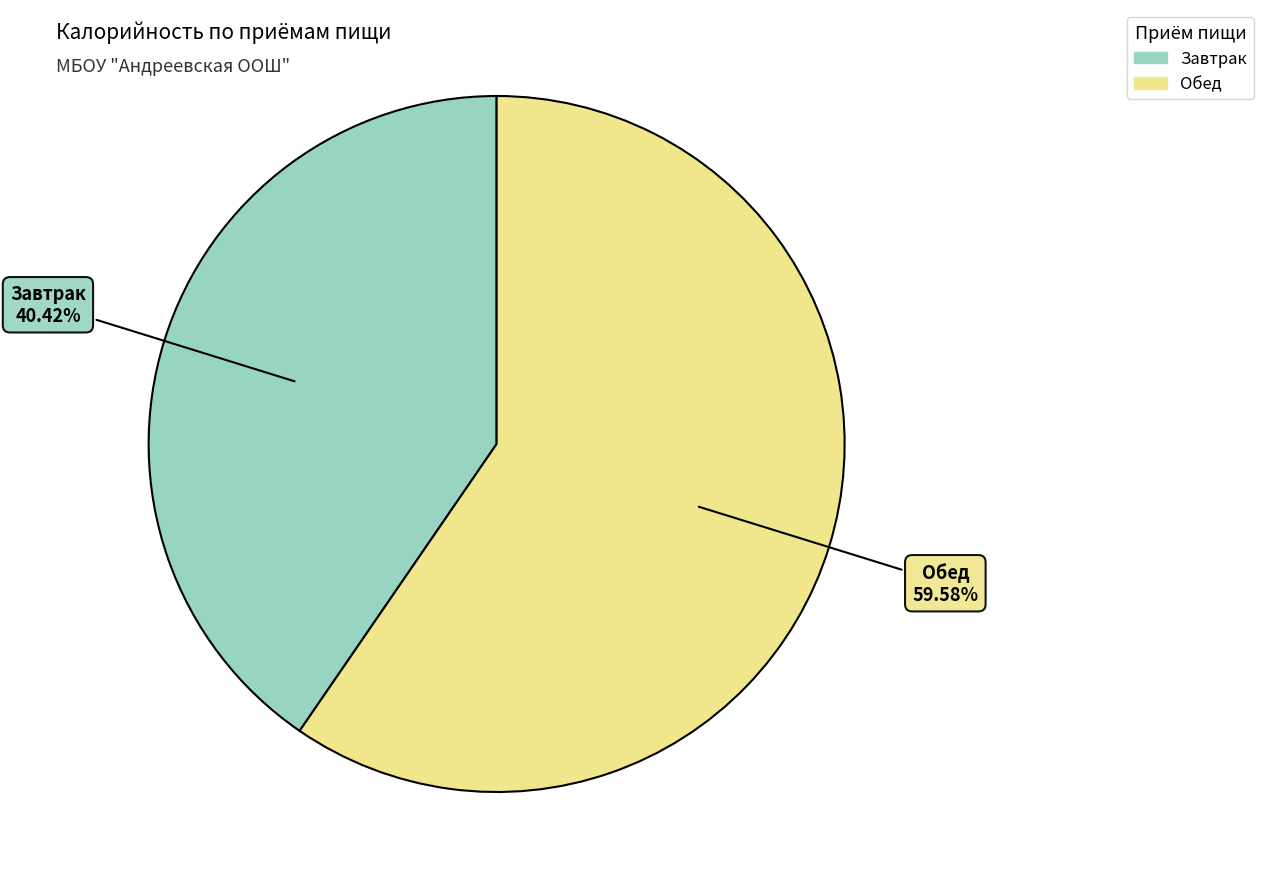

Does any single category account for the majority?

Yes